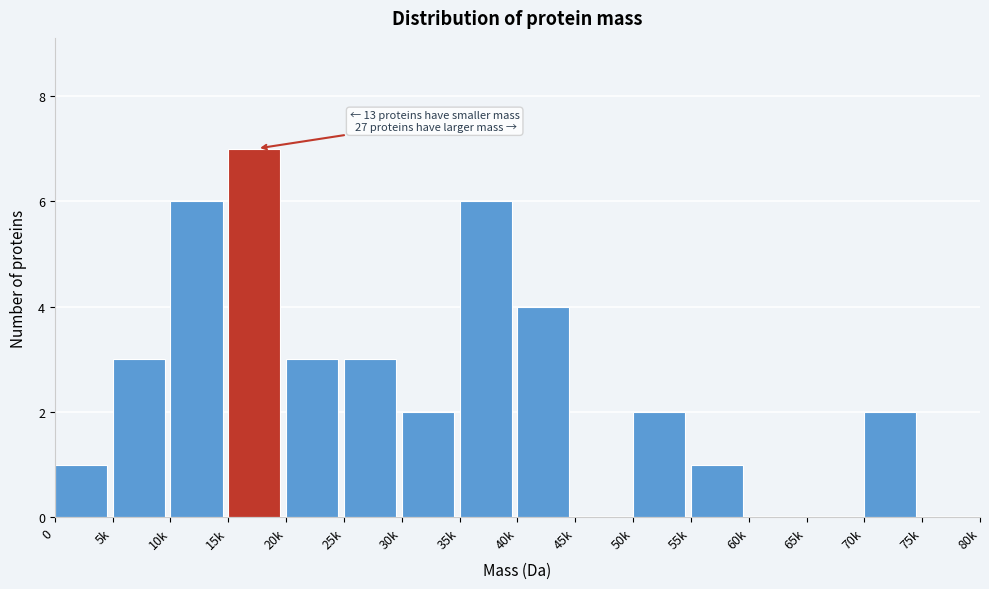

Reading right to left, what are all the values shown in this chart?

75k=0	70k=2	65k=0	60k=0	55k=1	50k=2	45k=0	40k=4	35k=6	30k=2	25k=3	20k=3	15k=7	10k=6	5k=3	0=1